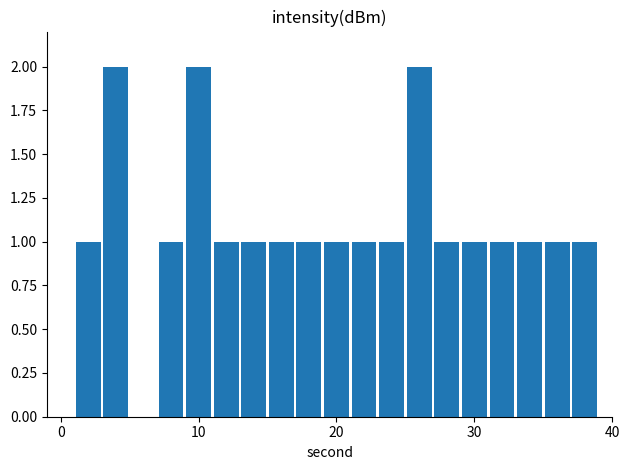

What is the sum of all values?

21